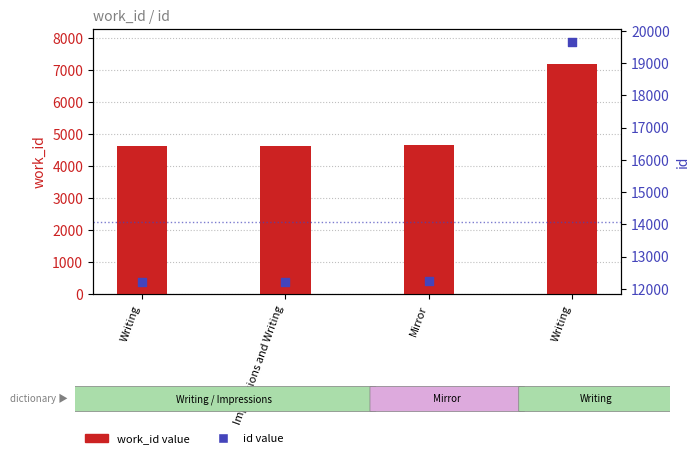

Which series has the largest total across all categories?

id